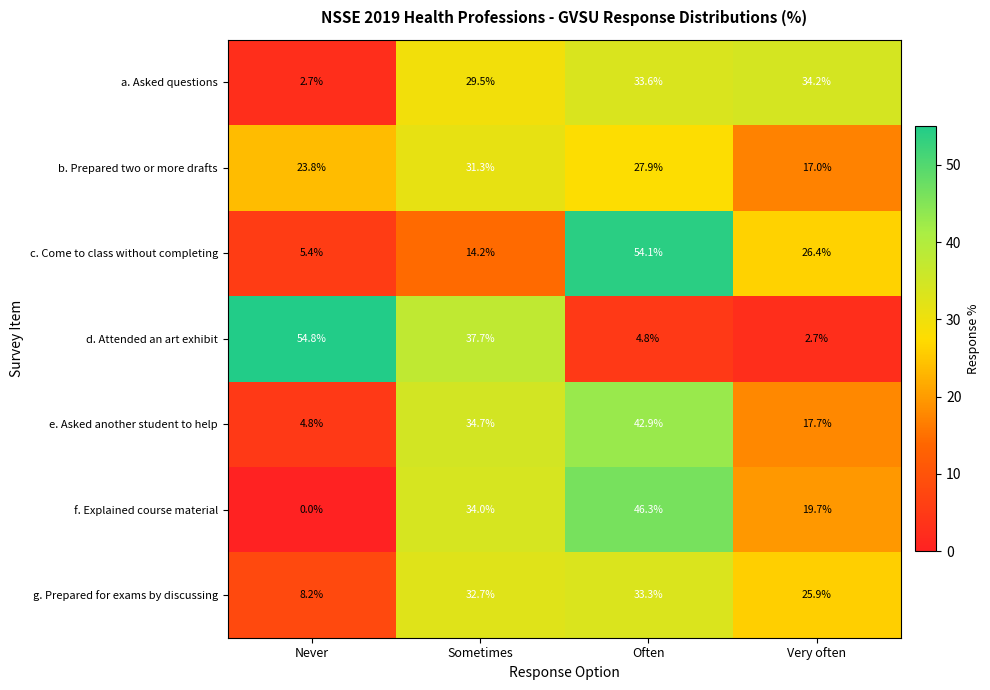

At which category does the chart reach its minimum across all series?

Never